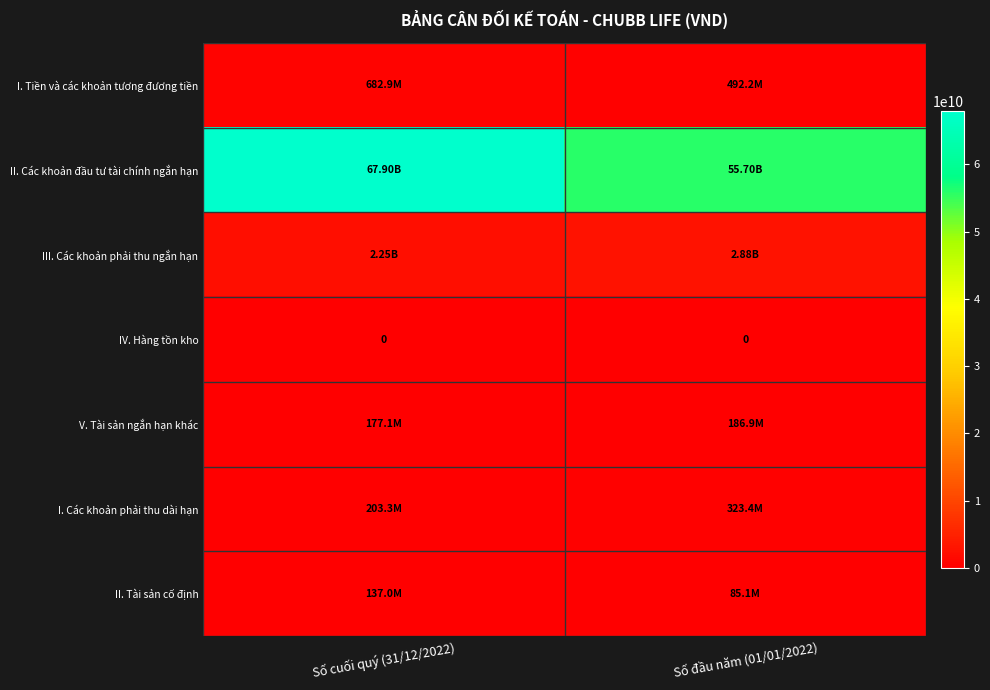

The II. Tài sản cố định series shows 37128354 at Số đầu năm (01/01/2022). True or false?

False